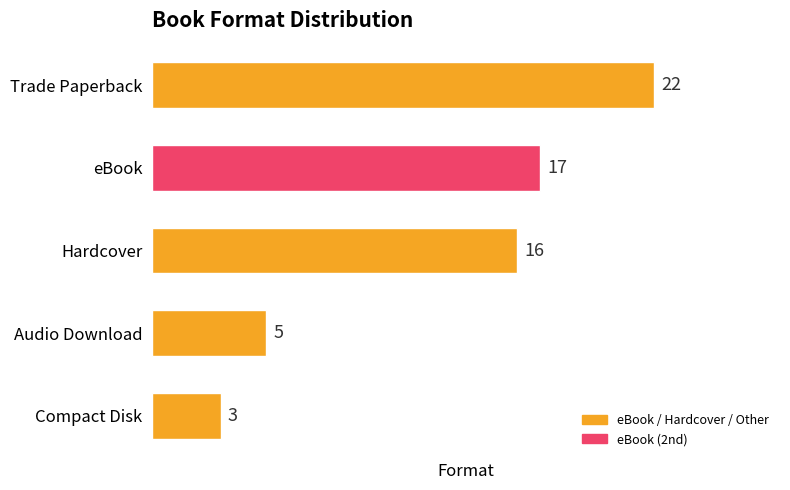

Reading top to bottom, what are all the values shown in this chart?

Trade Paperback=22	eBook=17	Hardcover=16	Audio Download=5	Compact Disk=3